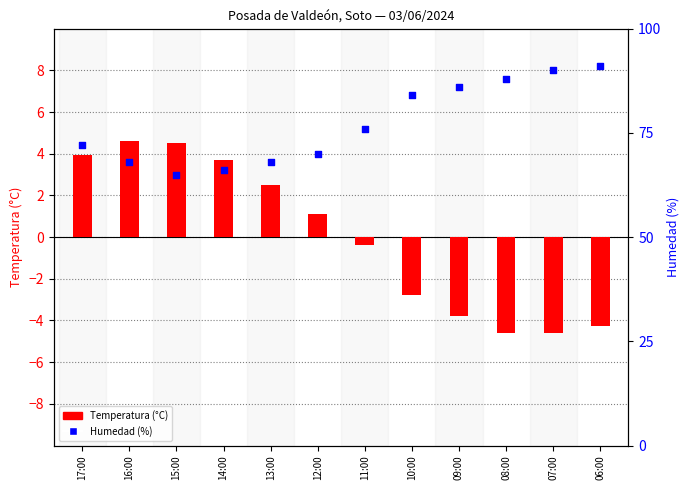

Which series has the largest Y range (max minus min)?

Humedad (%)